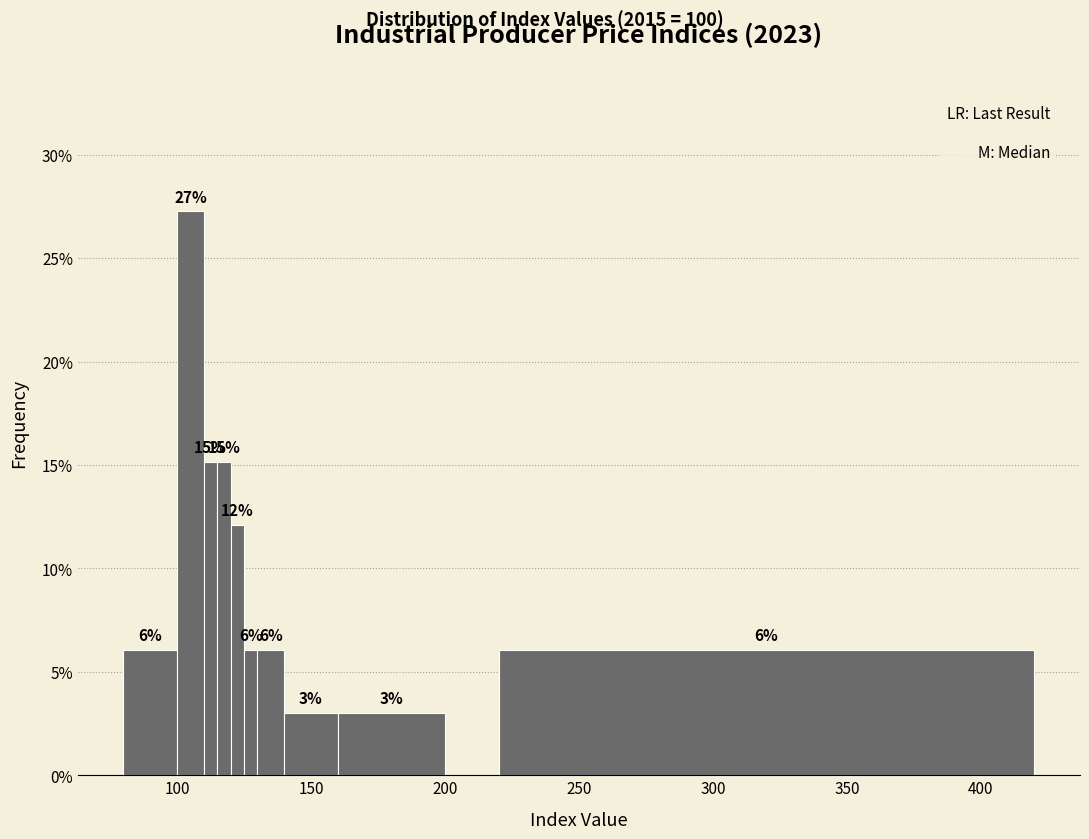

Around what value on the x-axis is the tallest bar? Give the approximate position of its centre, as read against the axis.

105